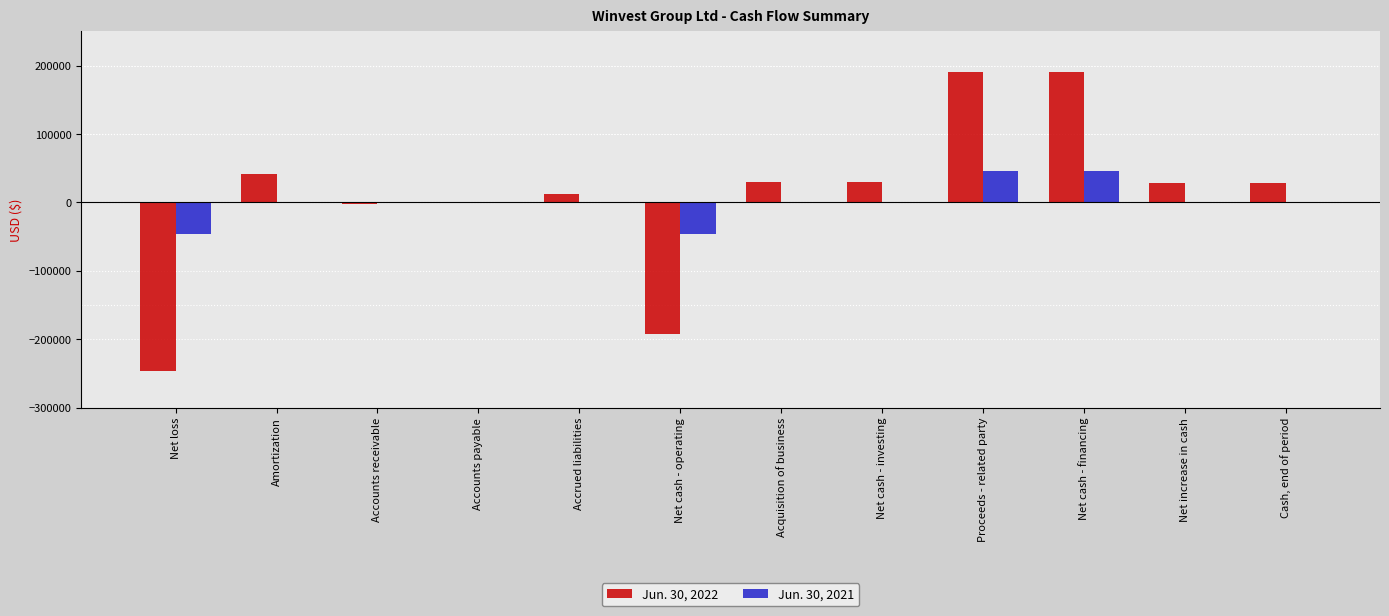

The value of Jun. 30, 2021 at Accounts receivable is 0. True or false?

True